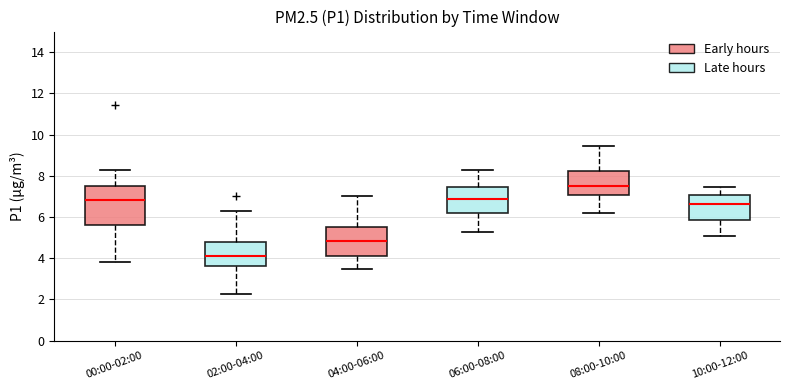

Where does the upper whisker of the box for 10:00-12:00 end on the y-axis? The values are not printed on the chart, so give them approximately, as read against the axis.

7.4